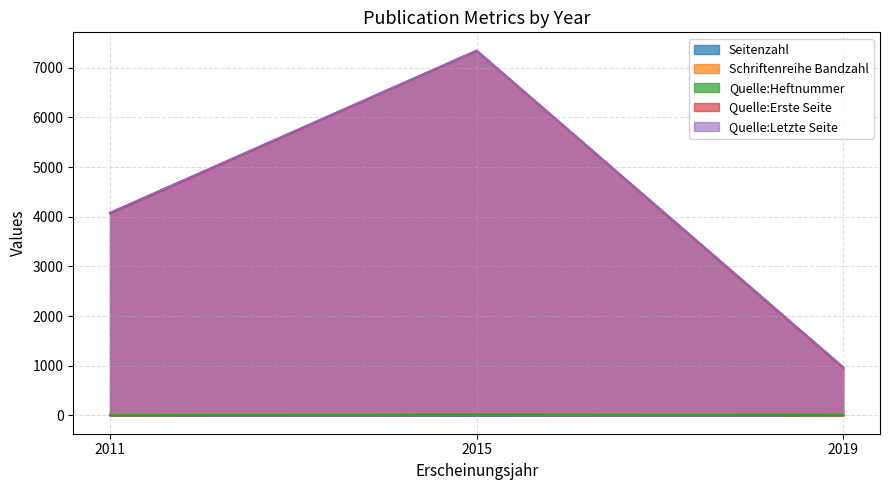

List the labels in order of Schriftenreihe Bandzahl value, largest first.

2015, 2011, 2019